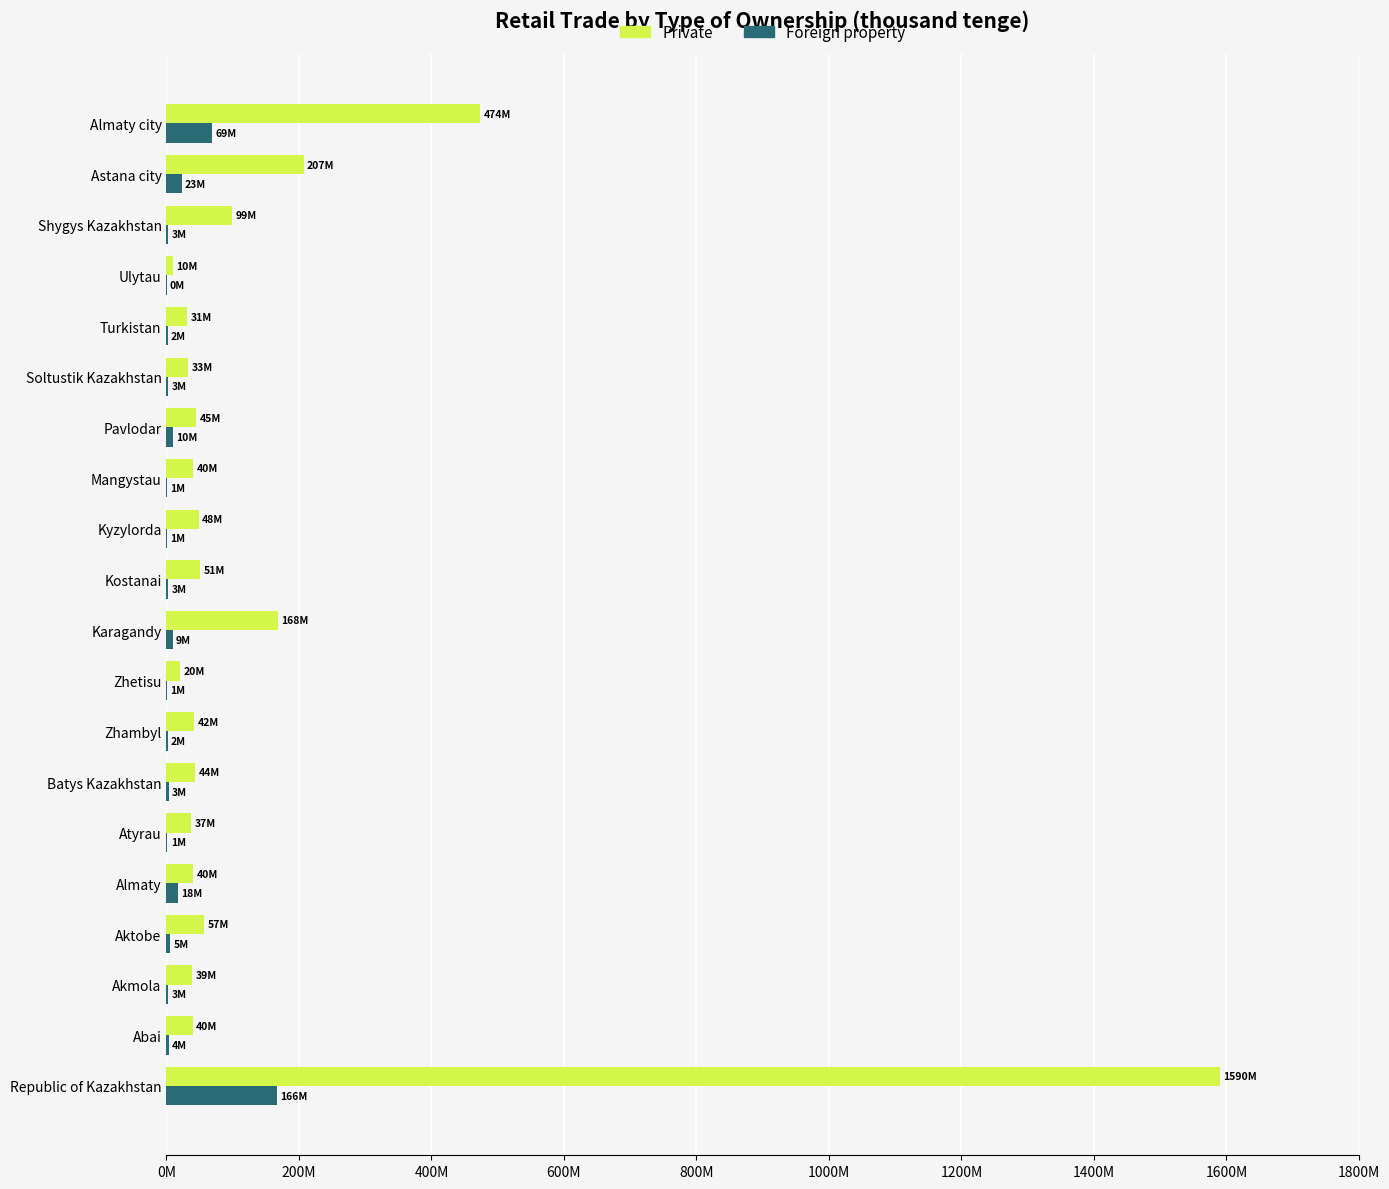

What are all the series names shown in the legend?

Private, Foreign property